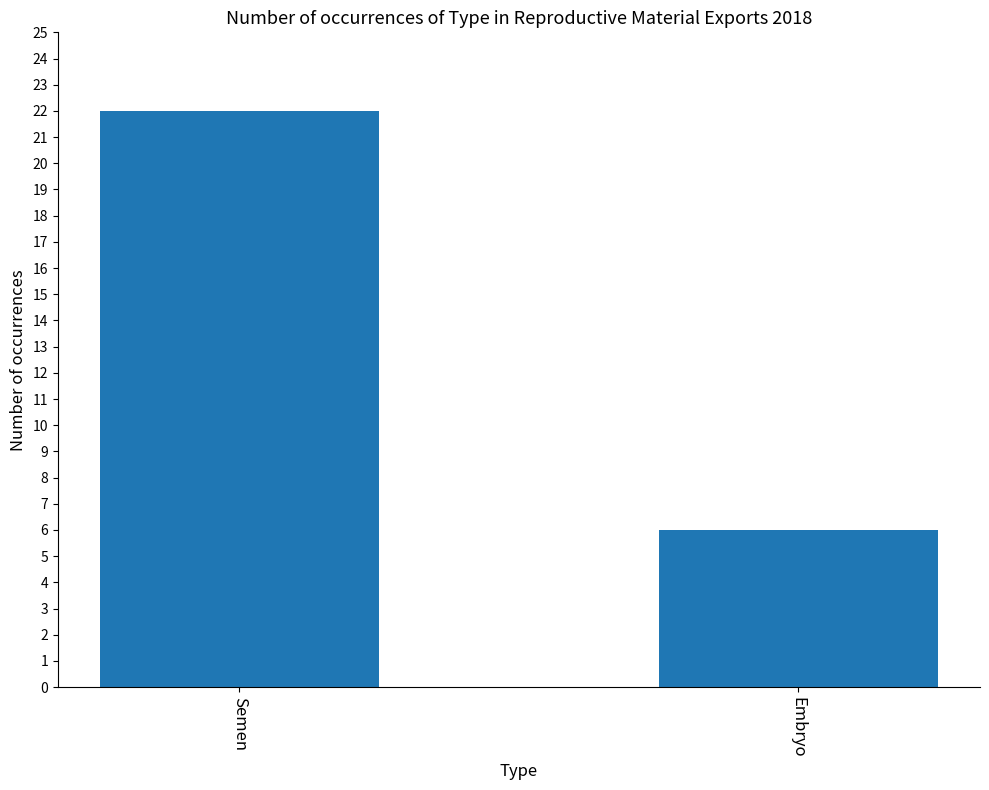

What is the change in value from Semen to Embryo?

-16